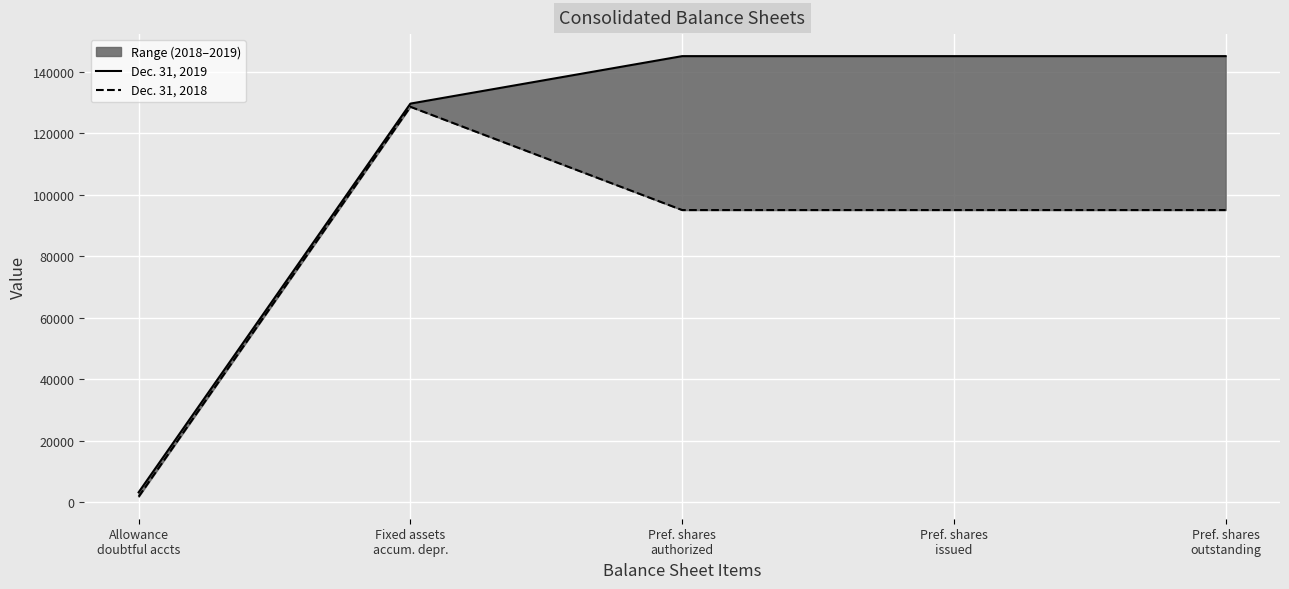

True or false: Dec. 31, 2018 and Dec. 31, 2019 cross at least once.

False